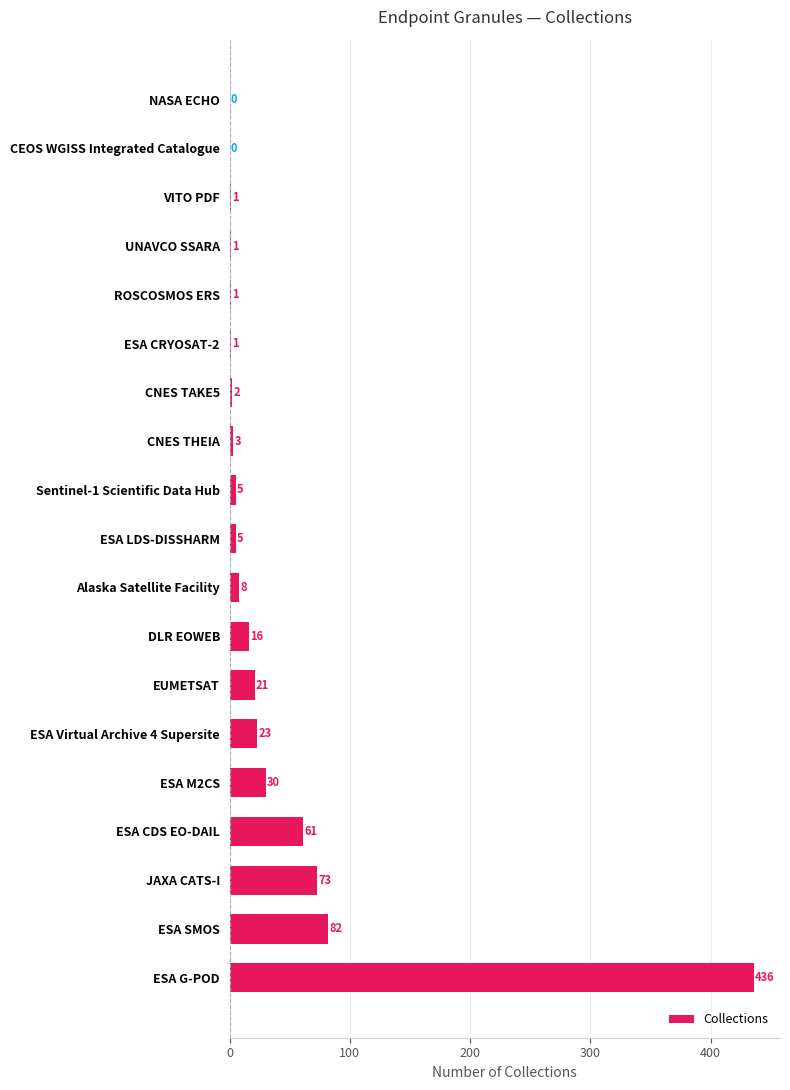

What is the sum of the values at DLR EOWEB and Alaska Satellite Facility?

24